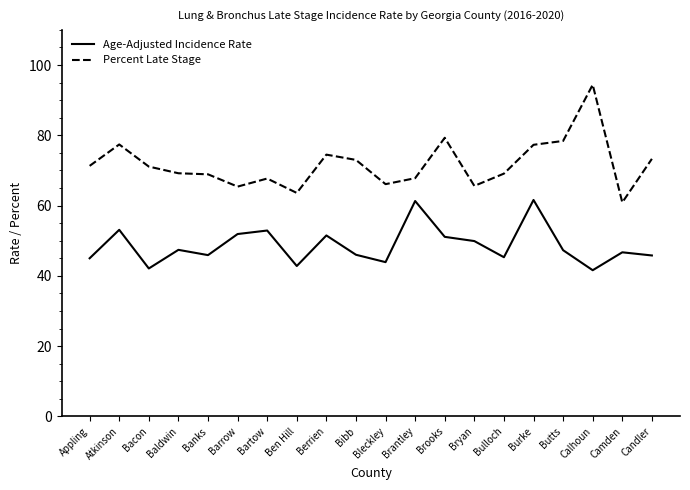

Does the chart display data point markers on the line(s)?

No